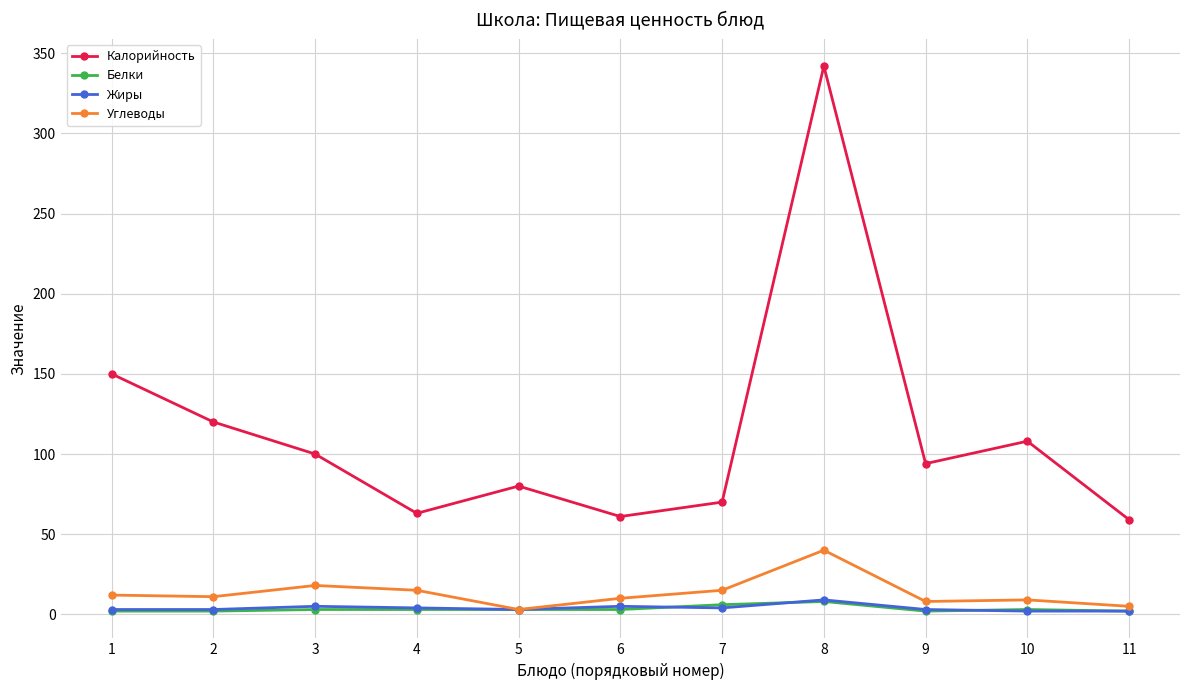

What is the minimum value for Калорийность?

59